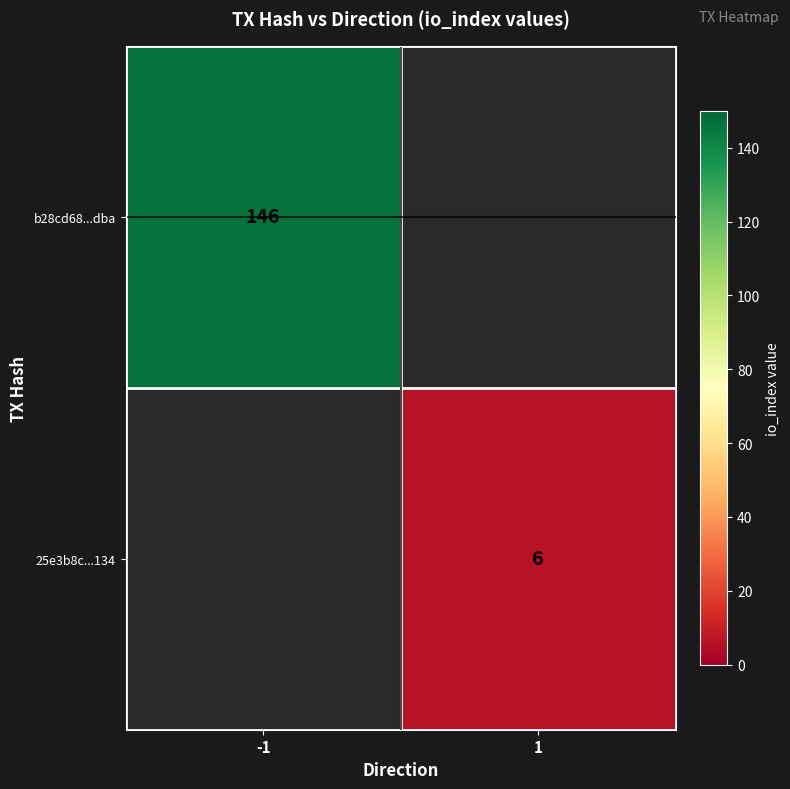

True or false: 25e3b8c...134 has a value of 4 at 1.

False